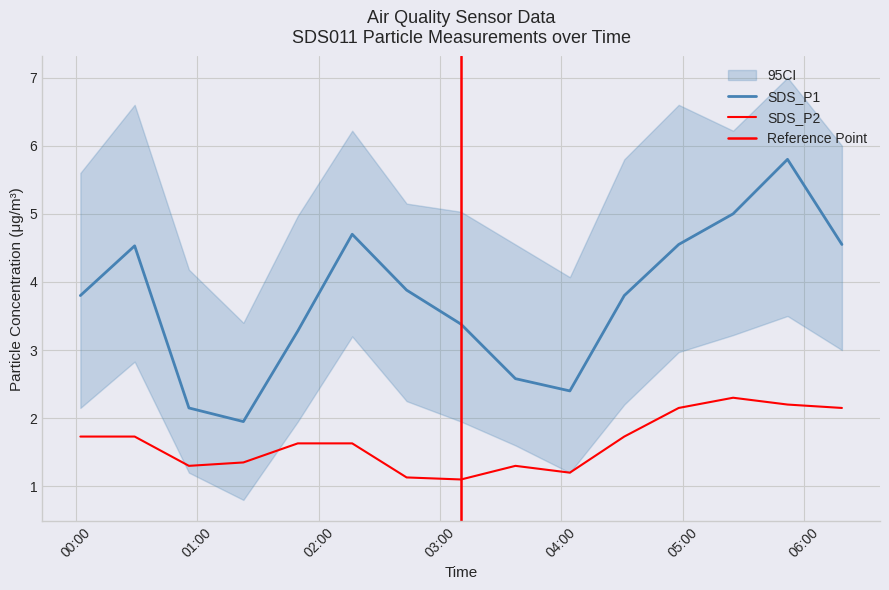

True or false: SDS_P1 and SDS_P2 intersect in this chart.

False